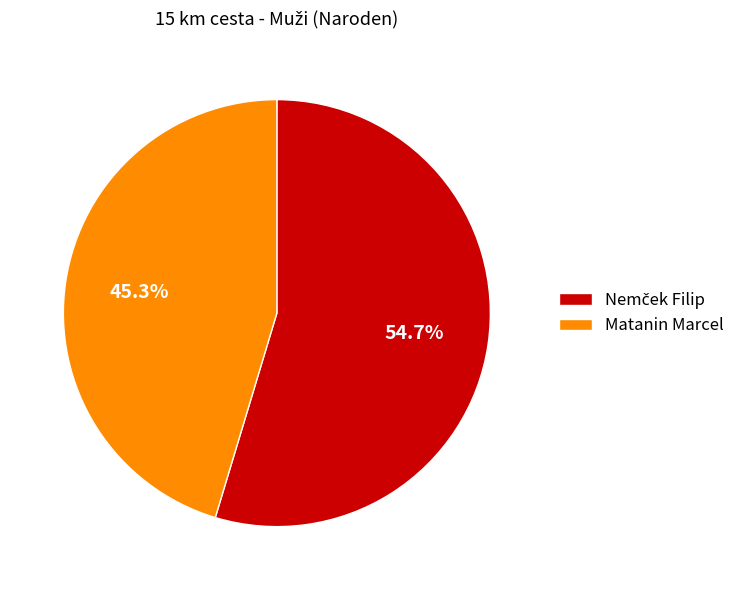

Is there any slice that represents more than half of the pie?

Yes